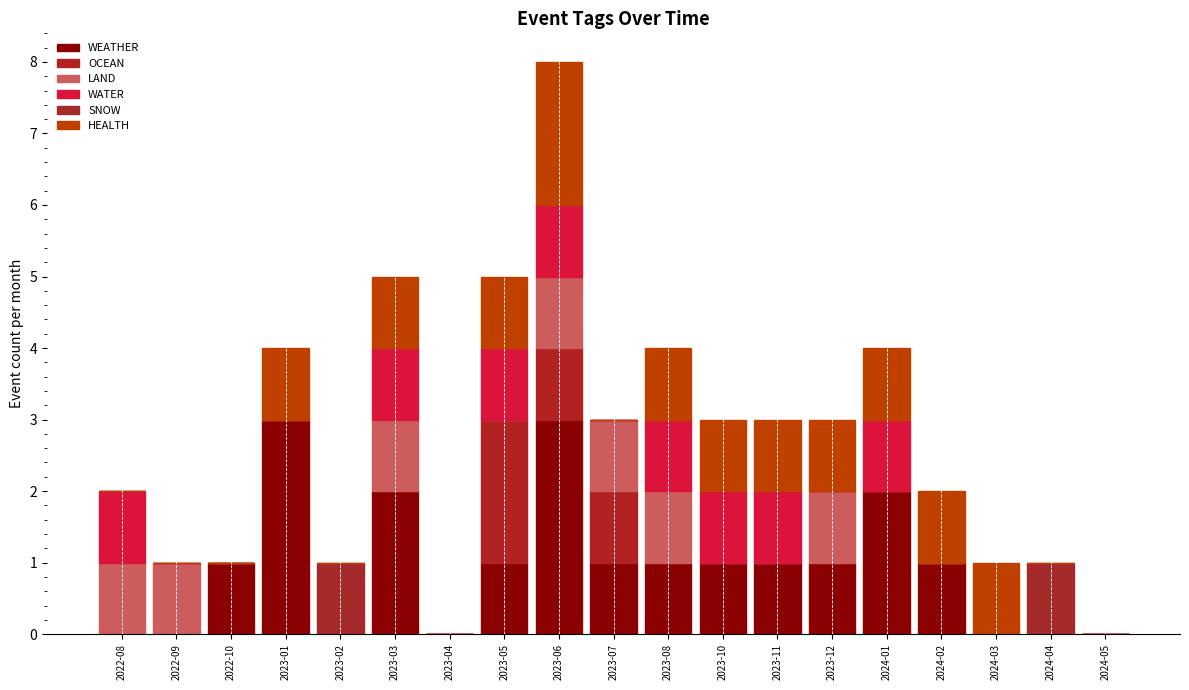

Which series has the largest total across all categories?

WEATHER